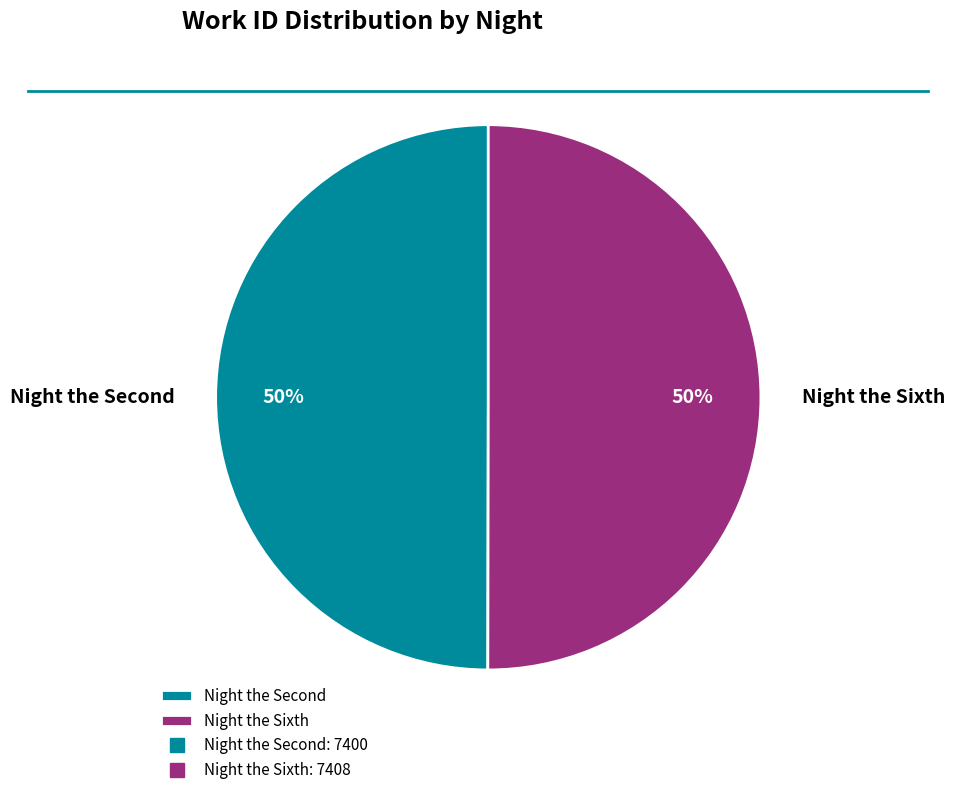

How many slices are in this pie chart?

2